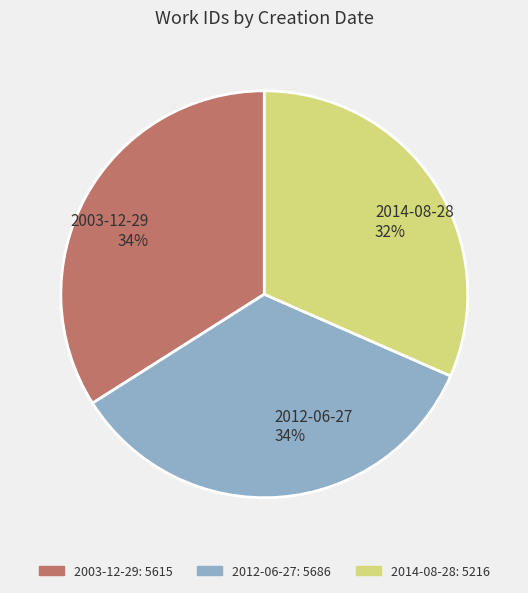

How many slices are in this pie chart?

3